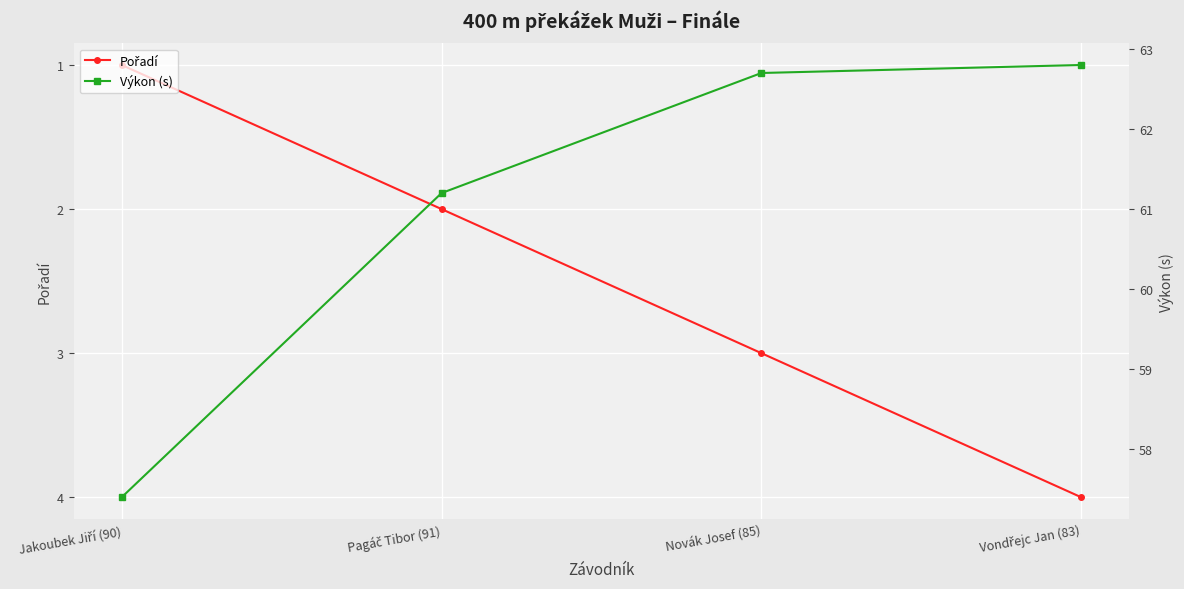

True or false: Výkon (s) and Pořadí intersect in this chart.

False